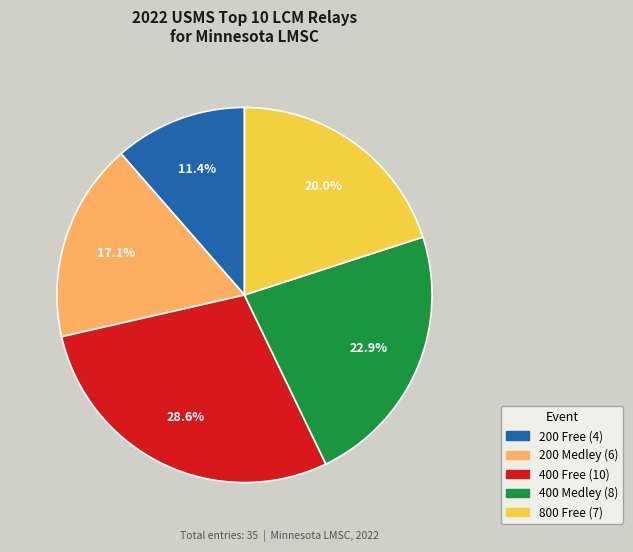

Between 400 Free and 200 Medley, which is larger?

400 Free